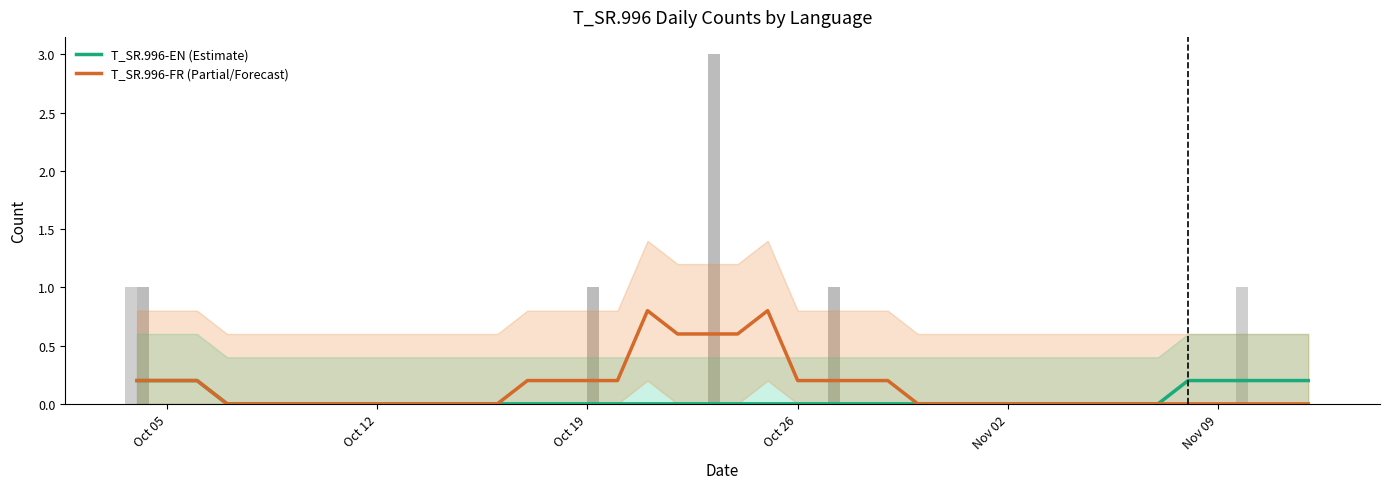

Which series has the largest range (max minus min)?

T_SR.996-FR